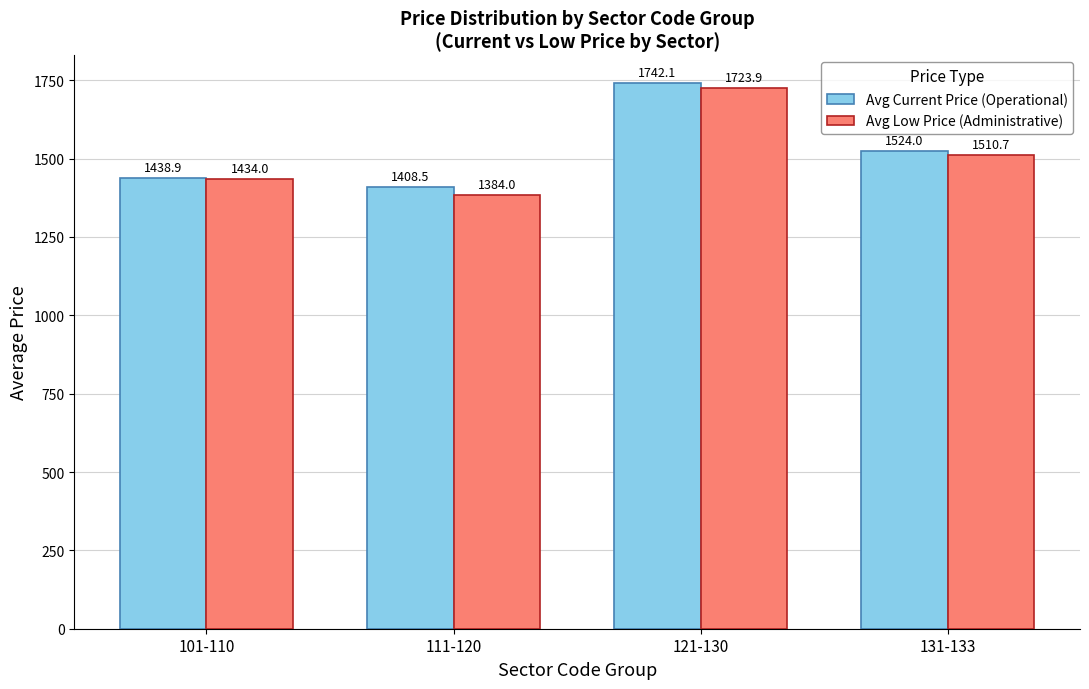

Are the bars horizontal?

No